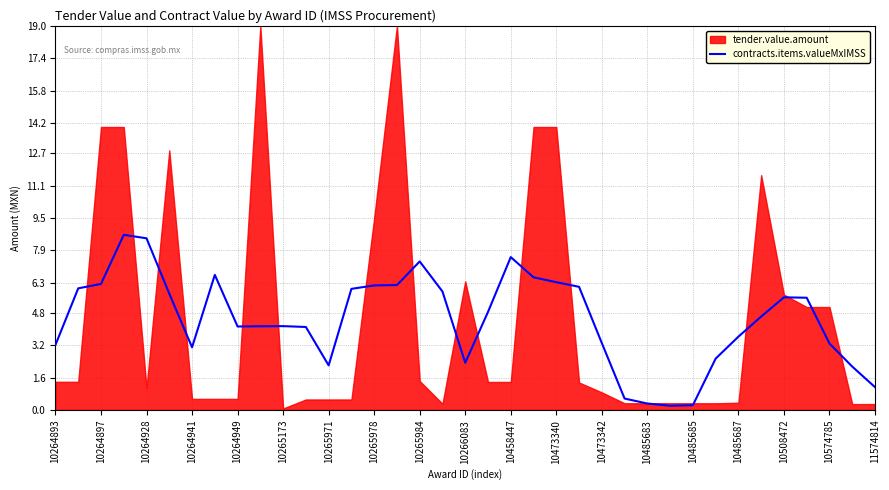

How many interior local valleys (lower than both neighbors) does the data have?

5